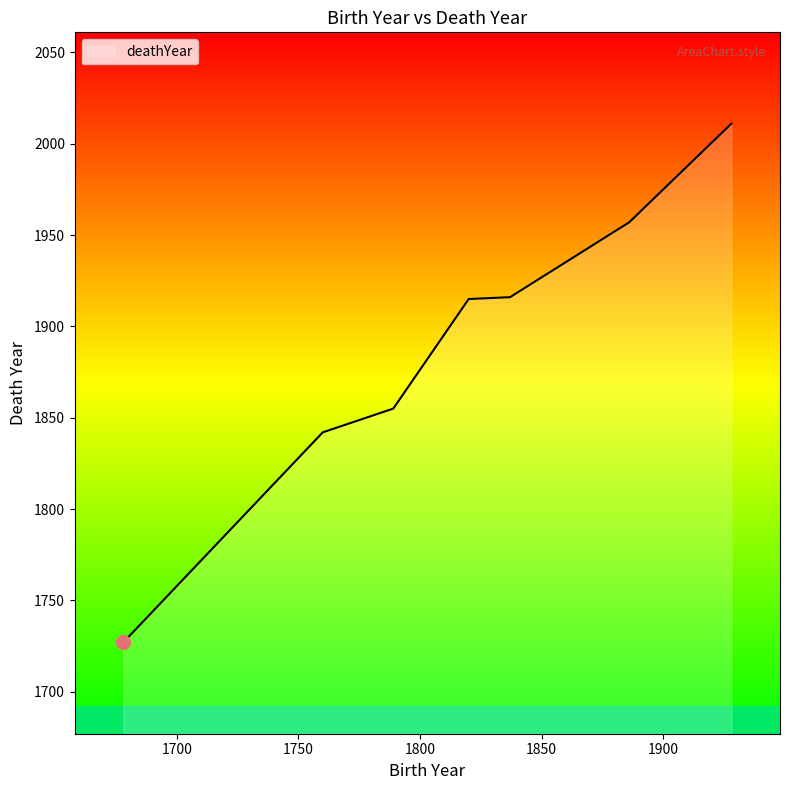

What is the difference between the maximum and minimum values?

284